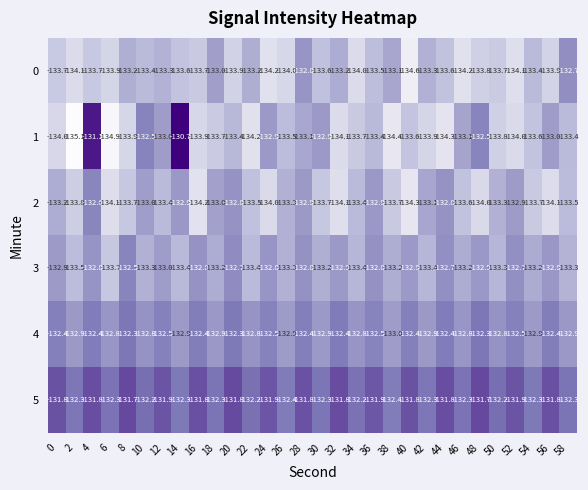

What is the spread (max minus min) of values at 26?

1.6